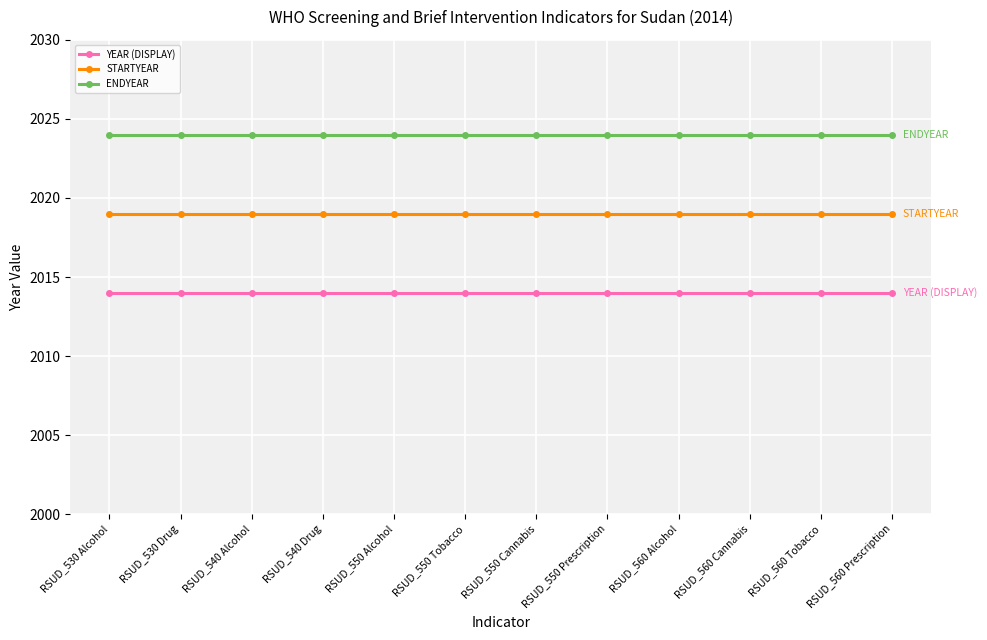

Which series has the largest total across all categories?

ENDYEAR